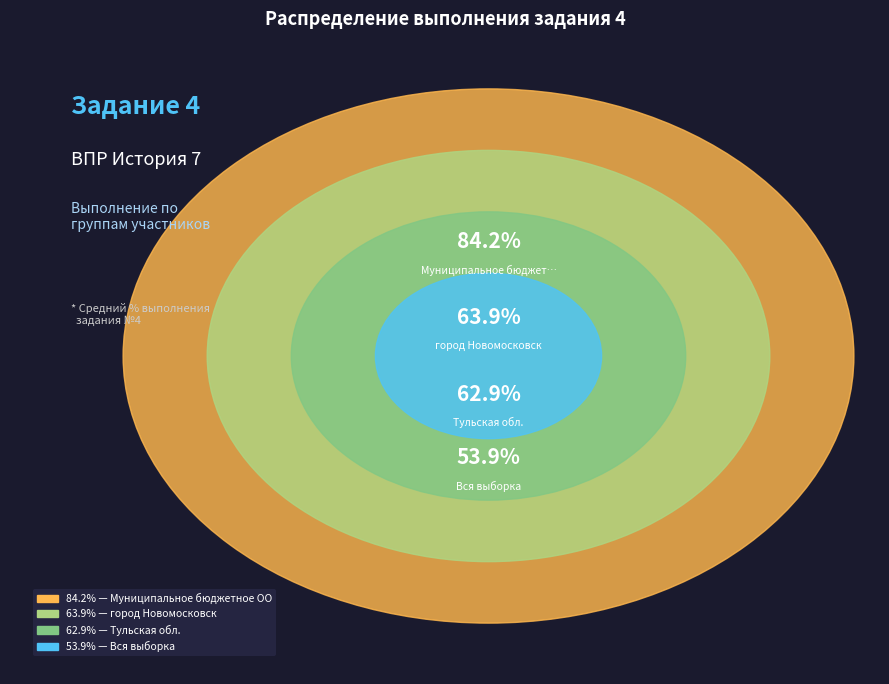

Do Тульская обл. and Муниципальное бюджетное ОО together represent more than half of the pie?

Yes